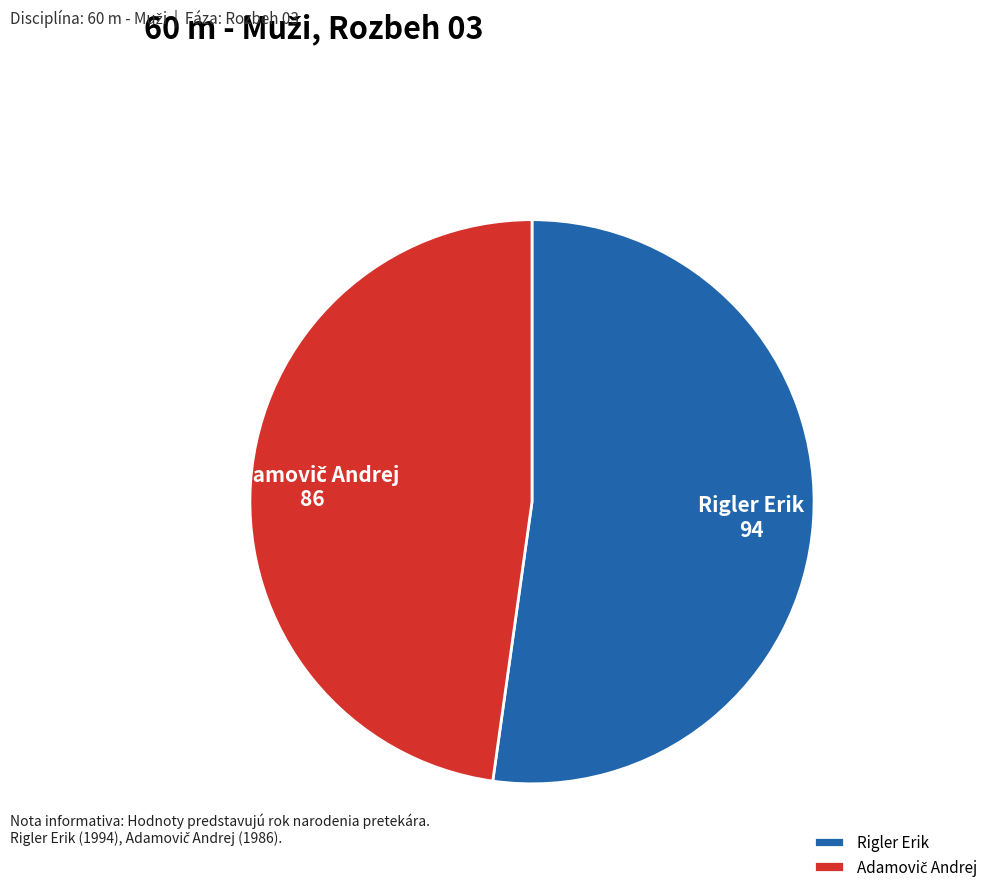

Which category has the biggest portion of the pie?

Rigler Erik